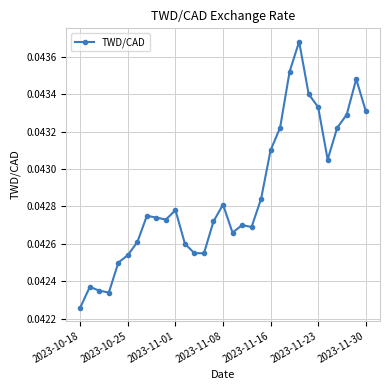

Count the values in the range 0 to 1.

31